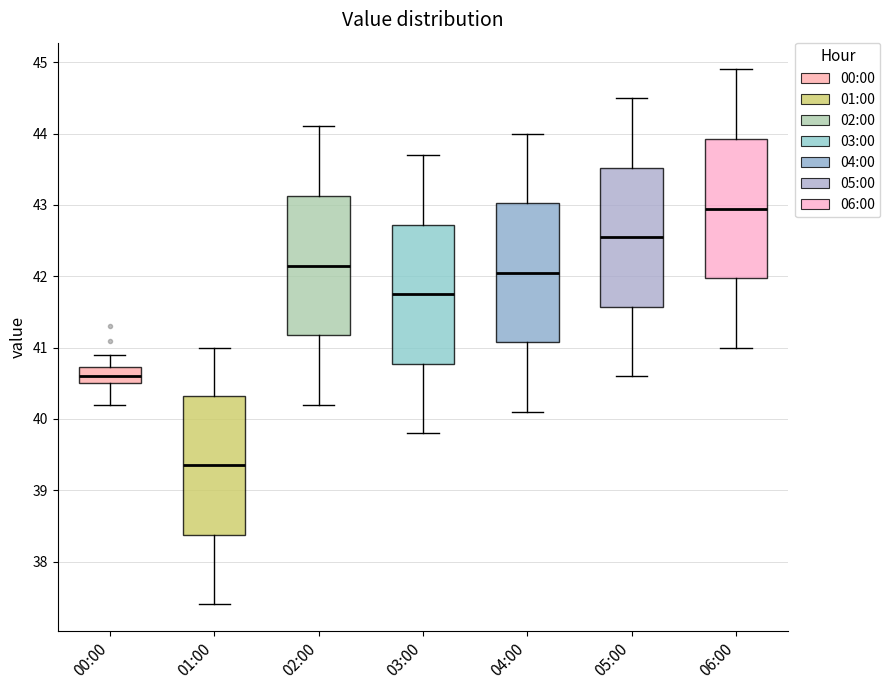

Reading left to right, read every box against the y-axis: the position of its median line, the range the box covers, and the ends of its whiskers. The values are not printed on the chart, so give them approximately, as read against the axis.

00:00: median 40.6, box 40.5 to 40.7, whiskers 40.2 to 40.9
01:00: median 39.4, box 38.4 to 40.3, whiskers 37.4 to 41.0
02:00: median 42.2, box 41.2 to 43.1, whiskers 40.2 to 44.1
03:00: median 41.8, box 40.8 to 42.7, whiskers 39.8 to 43.7
04:00: median 42.1, box 41.1 to 43.0, whiskers 40.1 to 44.0
05:00: median 42.6, box 41.6 to 43.5, whiskers 40.6 to 44.5
06:00: median 43.0, box 42.0 to 43.9, whiskers 41.0 to 44.9